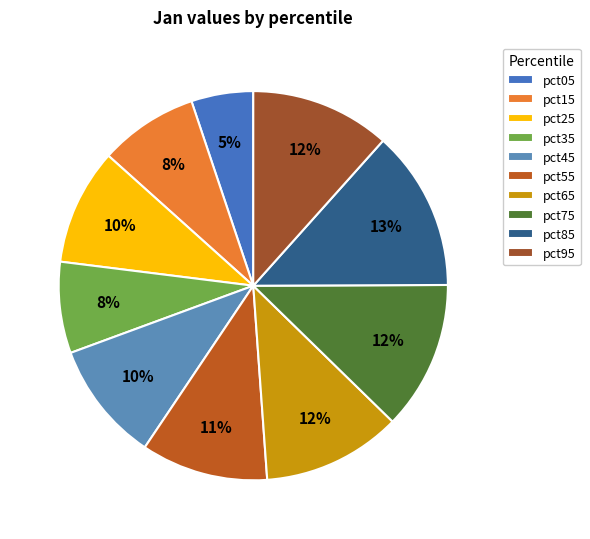

True or false: pct25 accounts for 1% of the total.

False